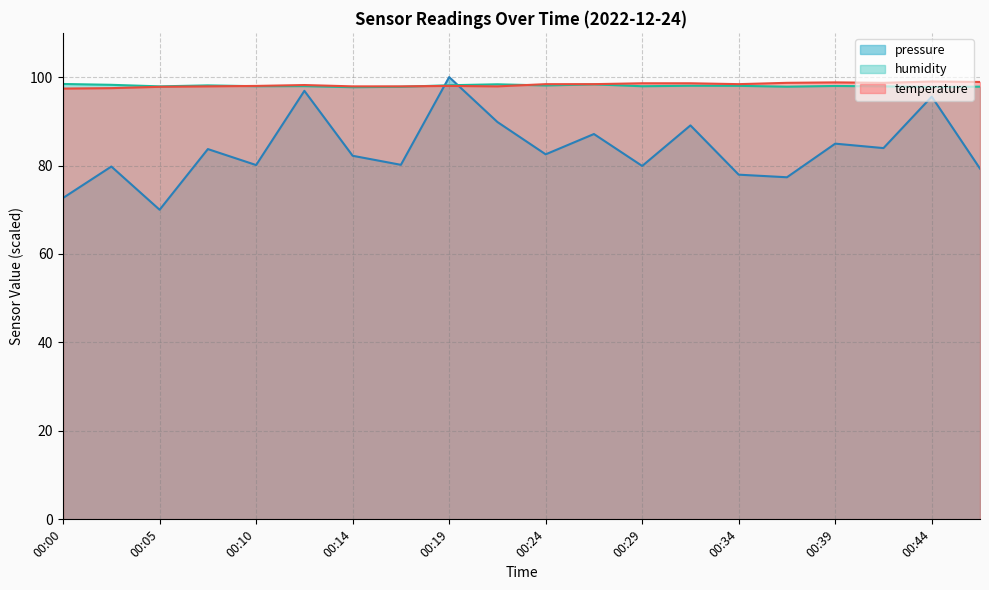

Between which two adjacent categories do humidity and pressure first intersect?

00:17 and 00:19